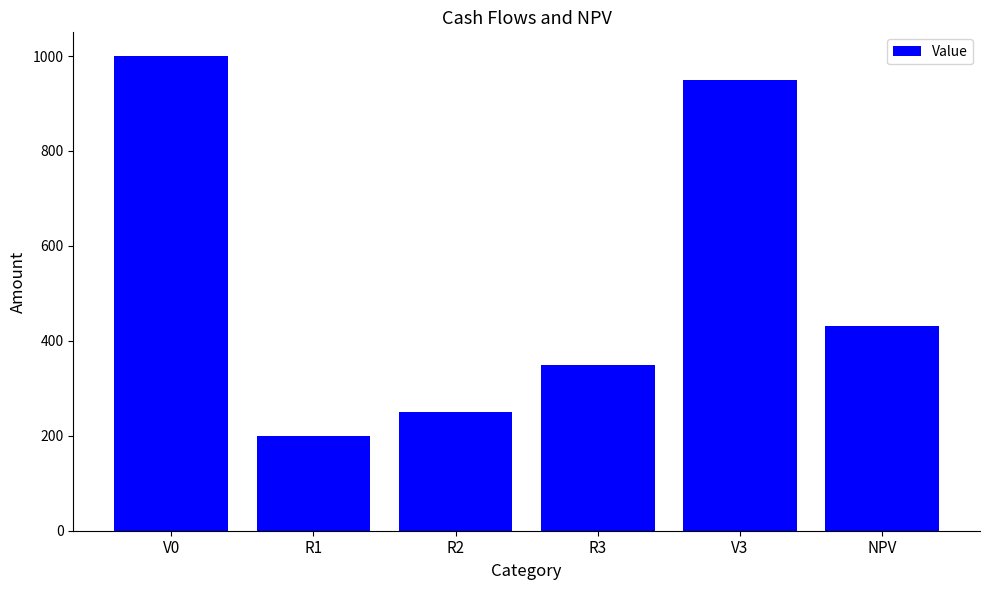

Which category has the lowest value across all series?

R1